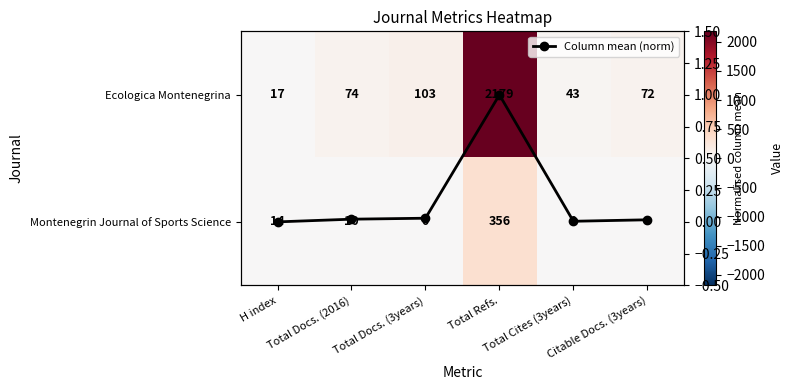

Which has a higher value, Total Refs. or Total Cites (3years)?

Total Refs.